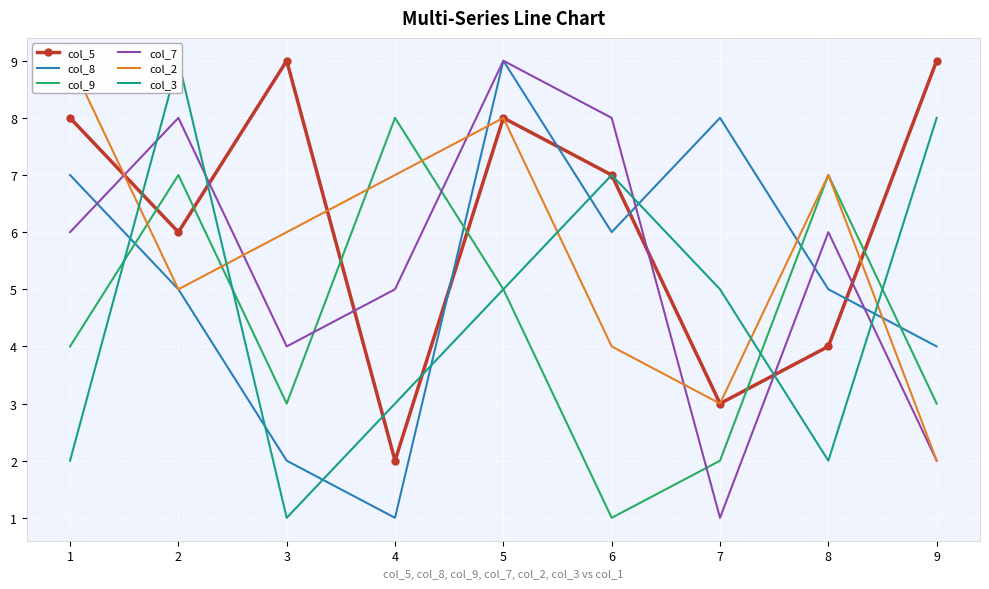

True or false: col_2 and col_9 cross at least once.

True